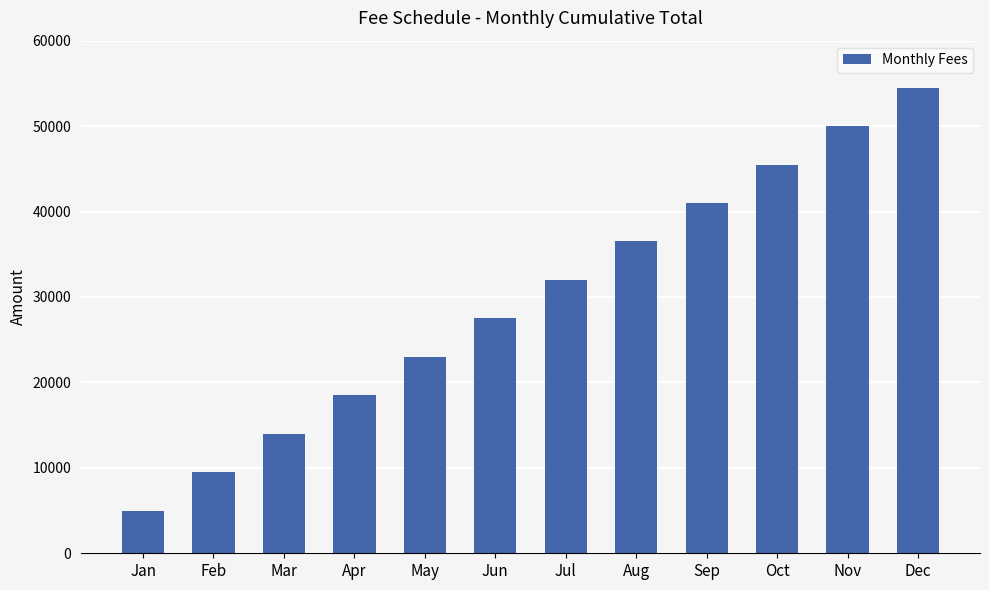

What is the difference between the maximum and minimum values?

49500